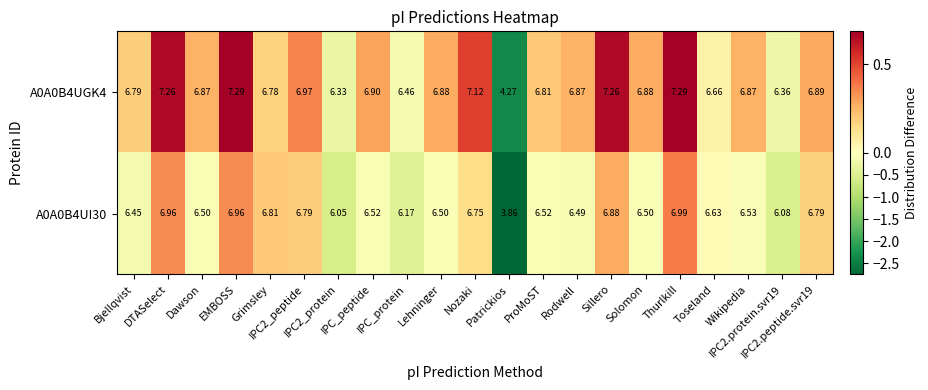

At which category is the sum across all series the highest?

Thurlkill